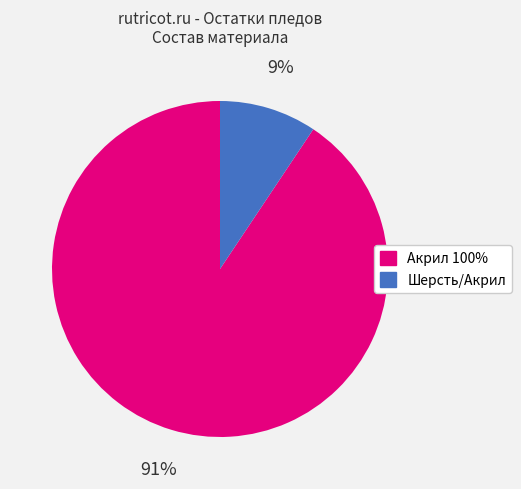

To the nearest percent, what is the average slice percentage?

50%